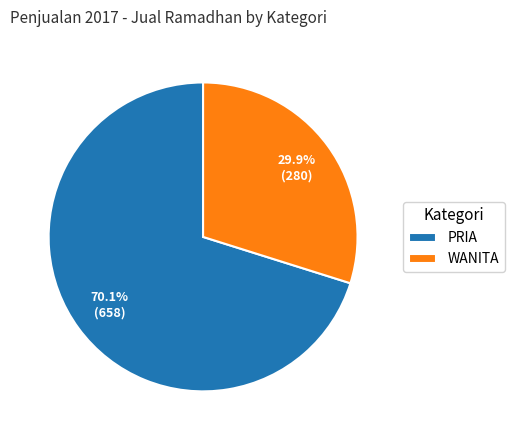

Does WANITA account for over 50% of the chart?

No